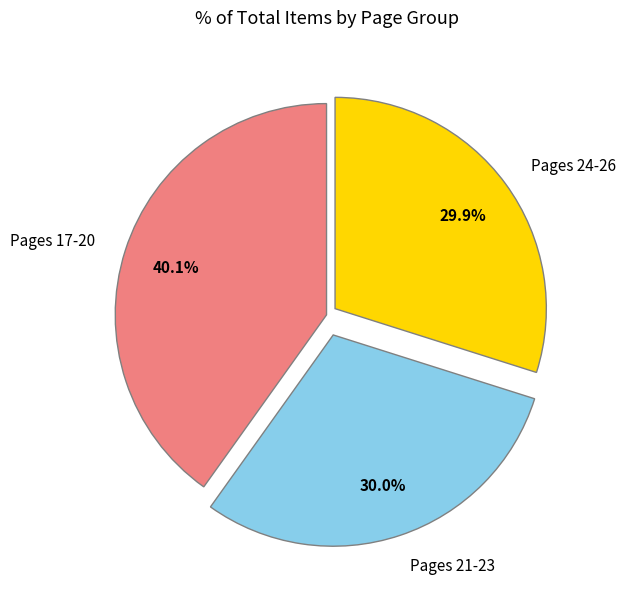

Do Pages 24-26 and Pages 17-20 together represent more than half of the pie?

Yes